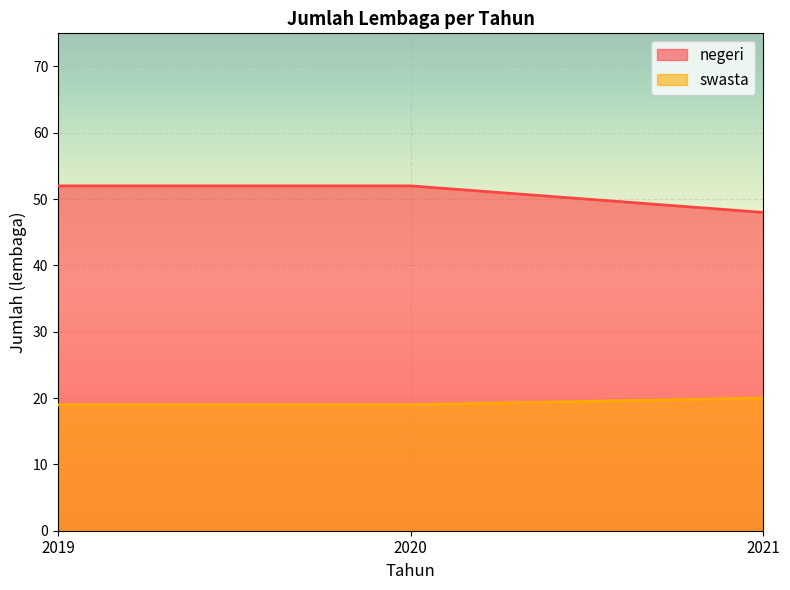

Reading left to right, list all the values displayed in this chart.

negeri: 2019=52	2020=52	2021=48
swasta: 2019=19	2020=19	2021=20